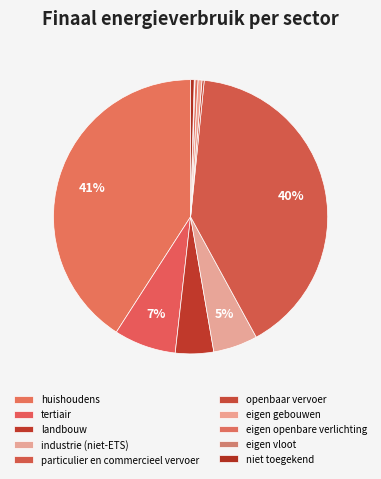

Is it true that particulier en commercieel vervoer is 40% of the pie?

True